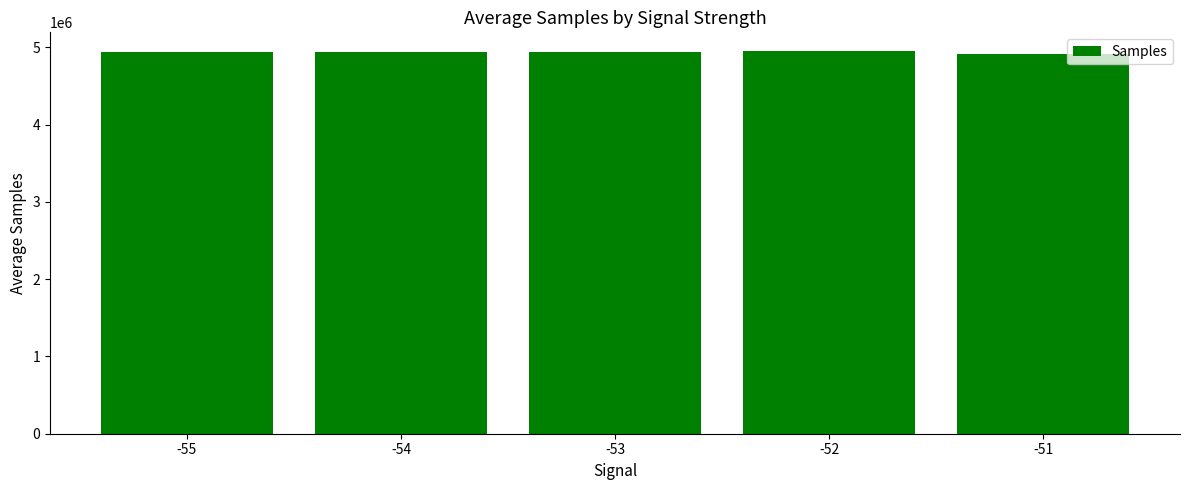

True or false: the data shows 6904546.3 at -53.

False